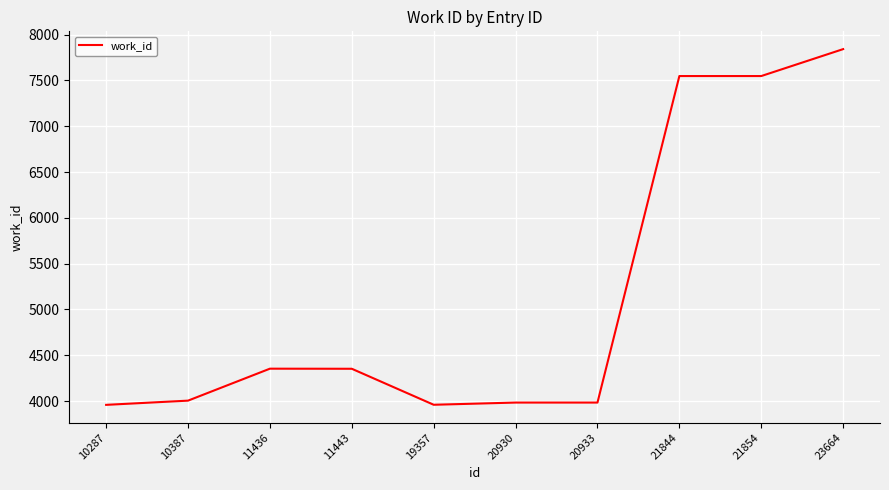

Is it true that the value at 20933 is 2471?

False